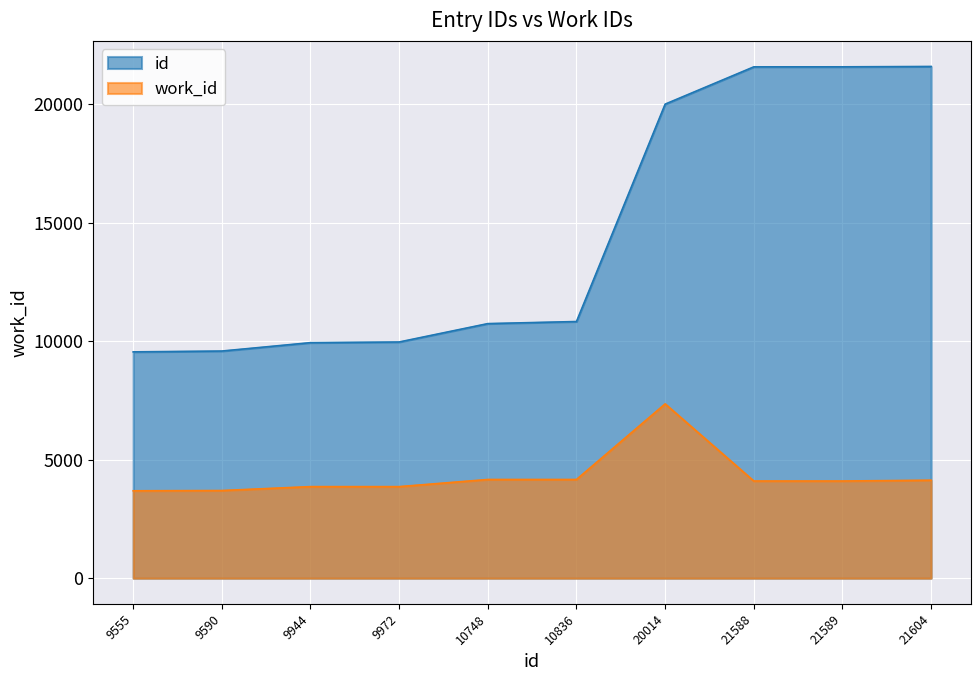

True or false: id and work_id cross at least once.

False